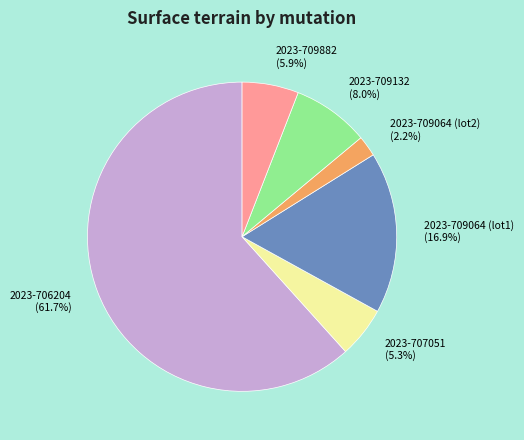

Which slice represents more than half of the pie?

2023-706204